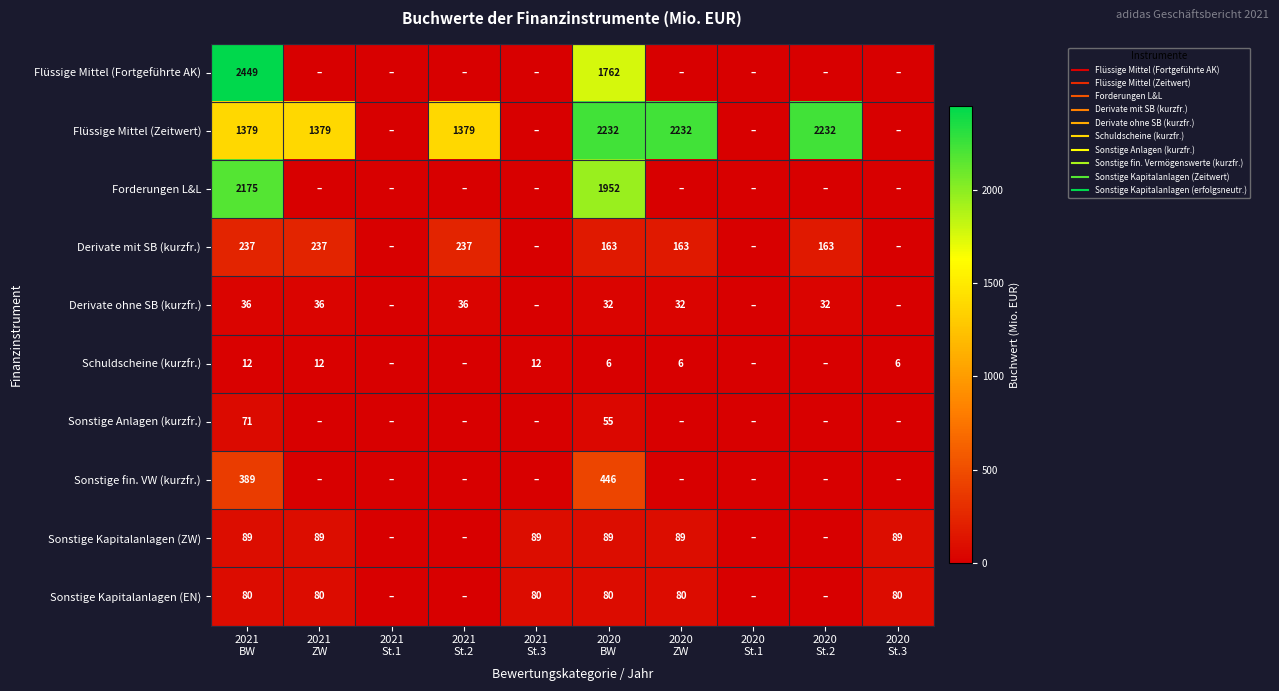

At which category is the sum across all series the highest?

2021
BW